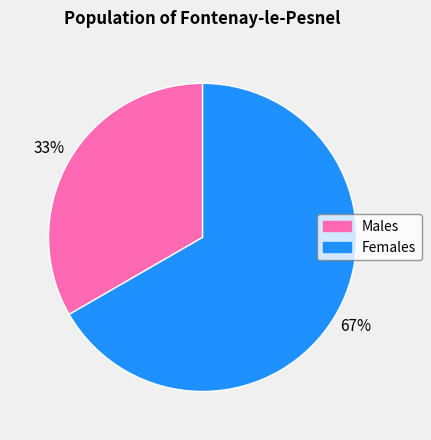

To the nearest percent, what is the average slice percentage?

50%